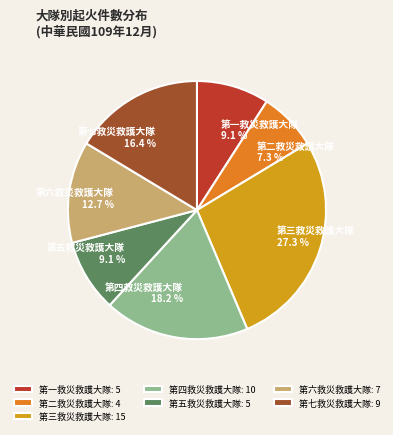

How many slices are in this pie chart?

7